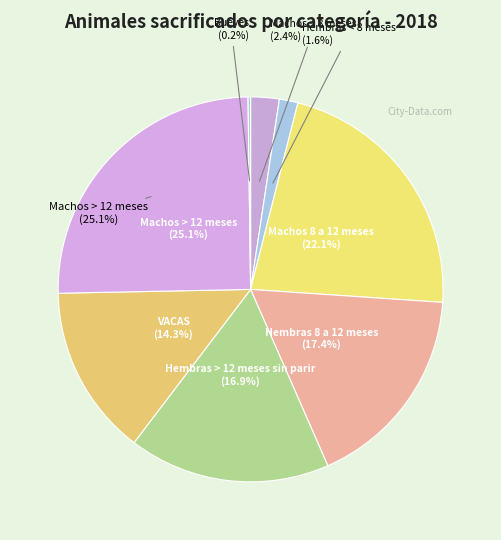

To the nearest percent, what is the average slice percentage?

12%